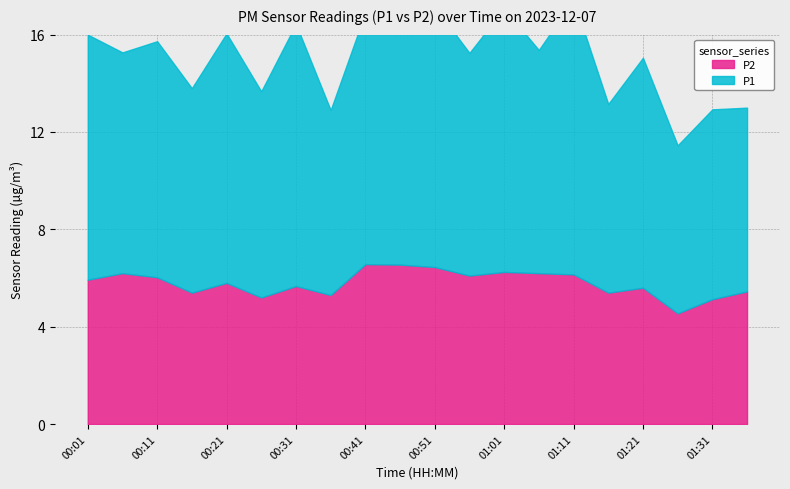

Count the number of data series in this chart.

2